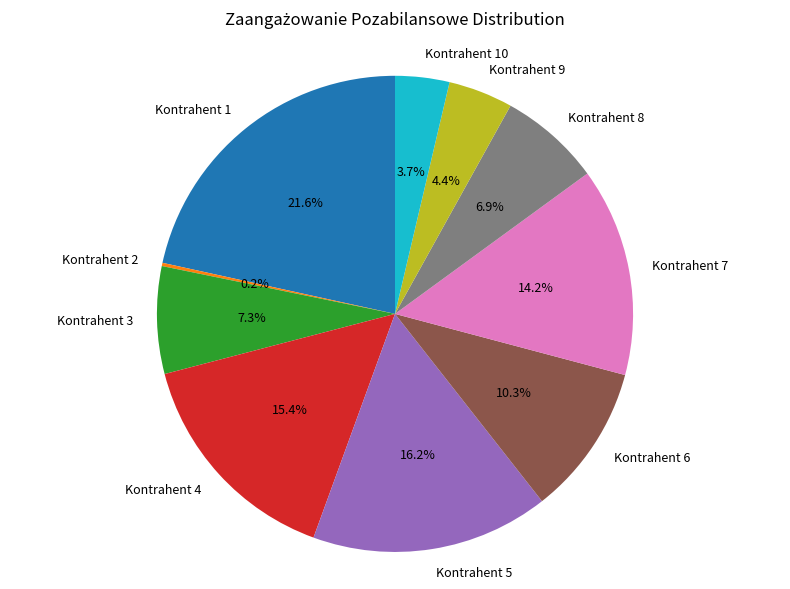

What percentage is NOT represented by Kontrahent 7?

85.8%